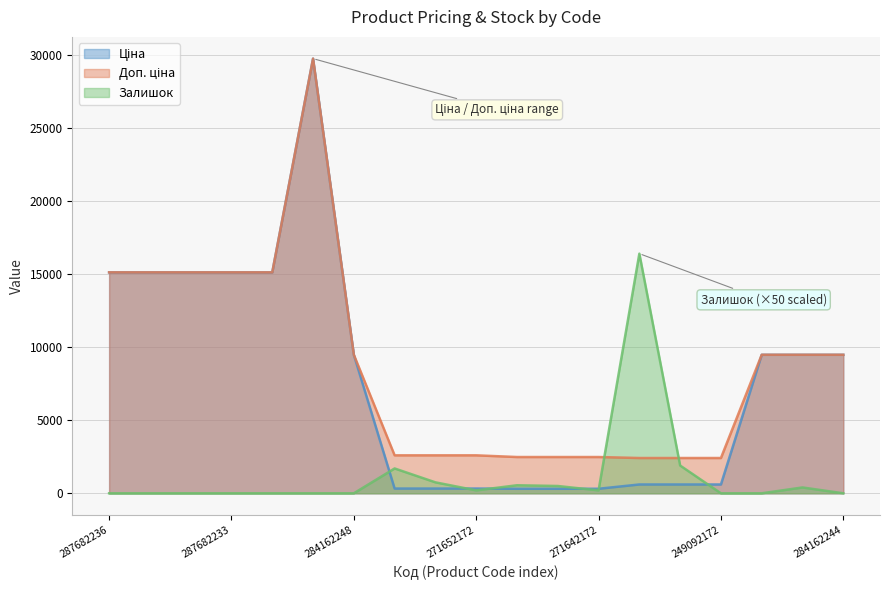

The value of Залишок at 287682236 is 7097.9. True or false?

False